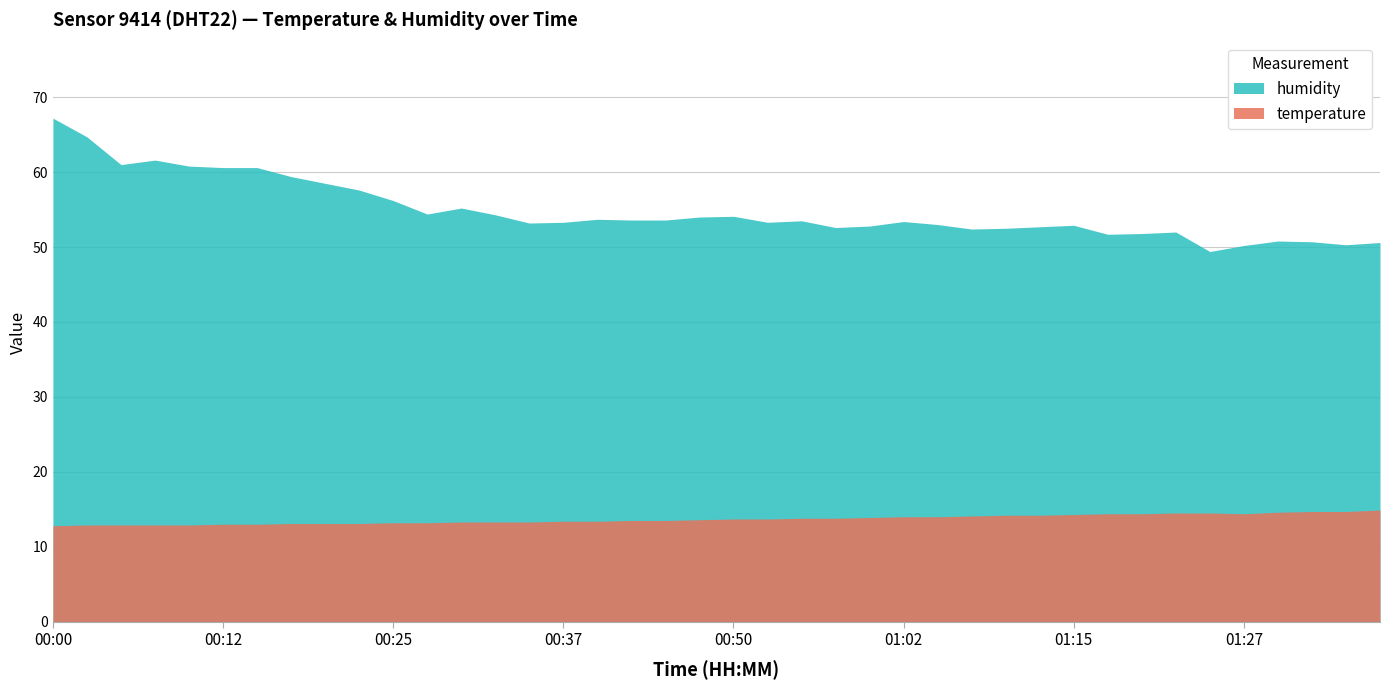

Which series has the widest spread of values?

humidity